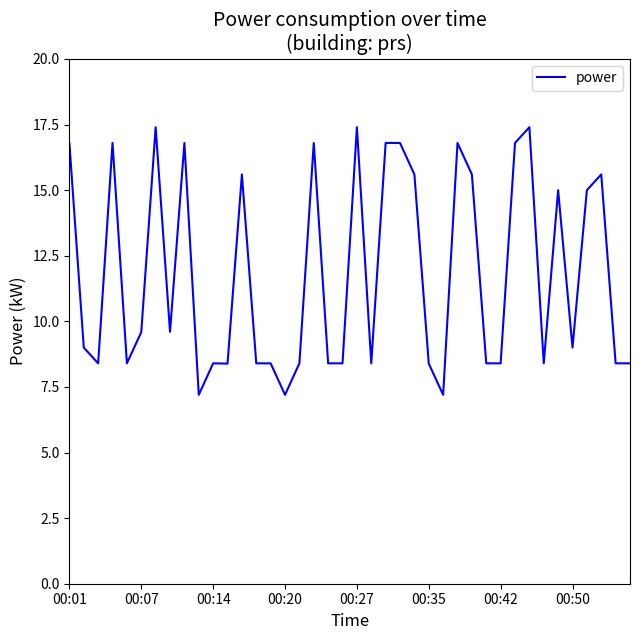

Does the chart display data point markers on the line(s)?

No